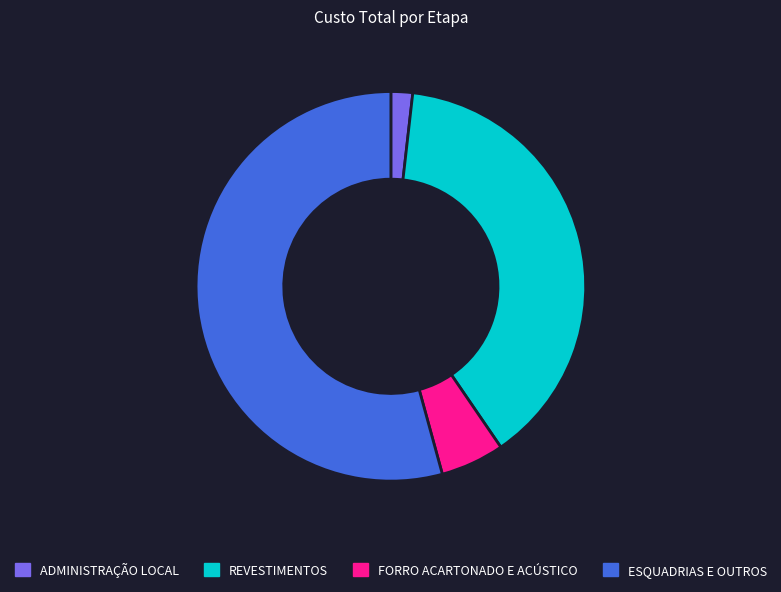

Which has a higher value, ADMINISTRAÇÃO LOCAL or ESQUADRIAS E OUTROS?

ESQUADRIAS E OUTROS